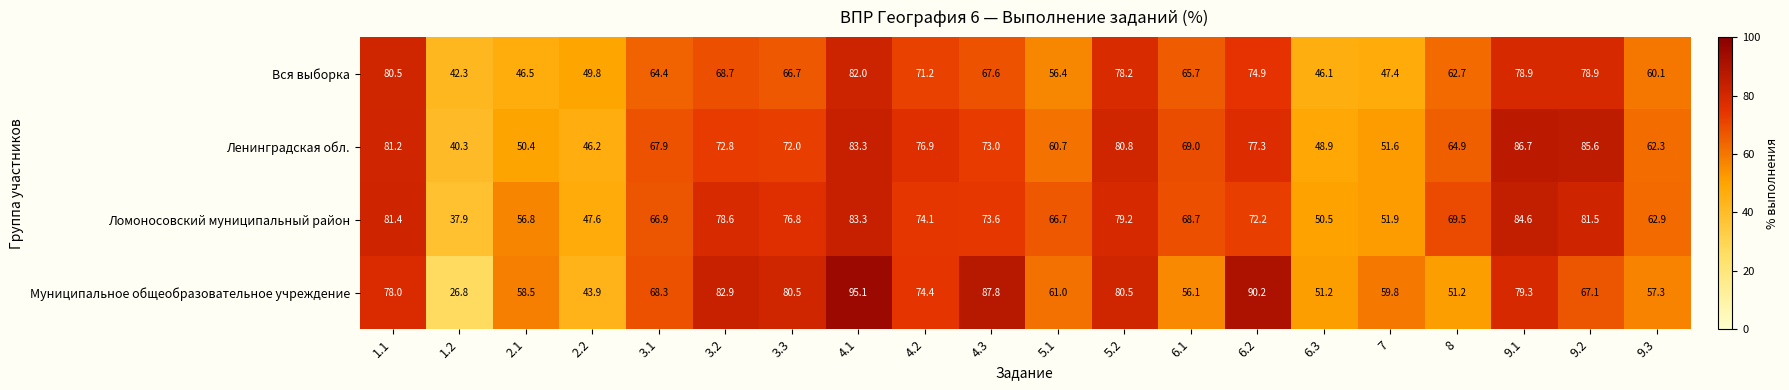

What is the total value across all series at 2.2?

187.5